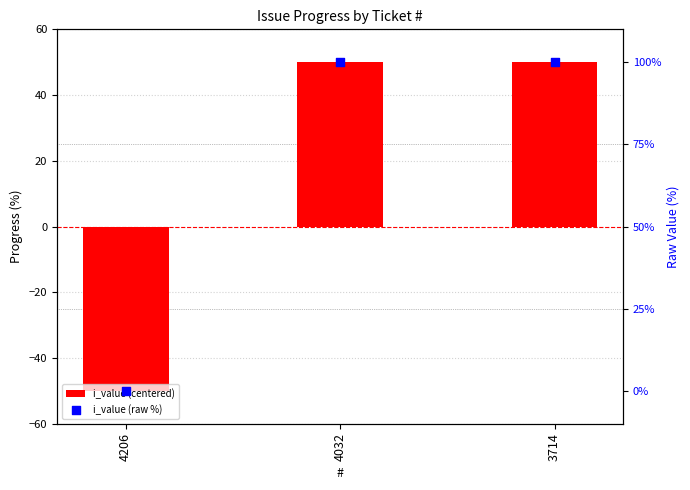

What are all the series names shown in the legend?

i_value (centered), i_value (raw %)